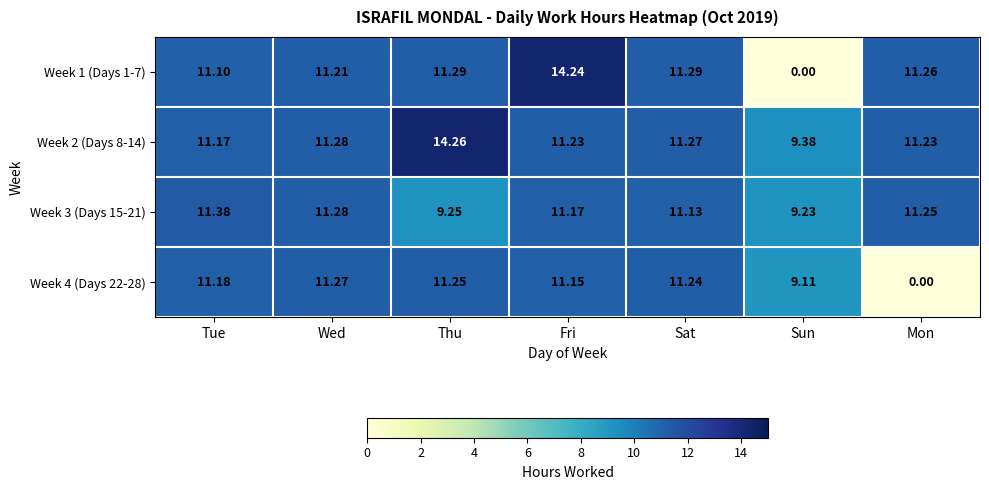

How many categories are shown in the chart?

7